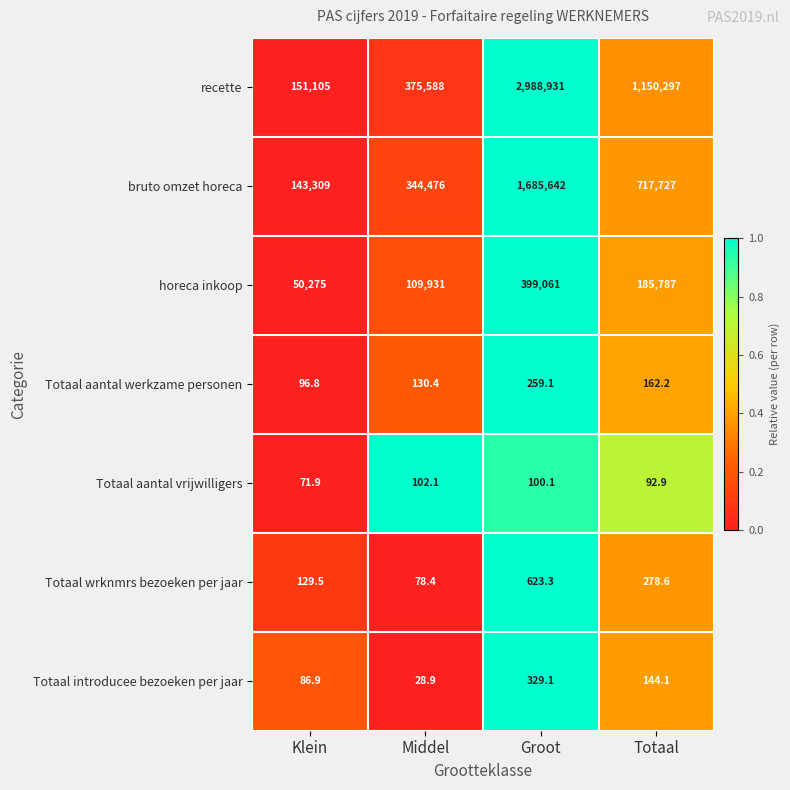

What is the spread (max minus min) of values at Middel?

375559.1